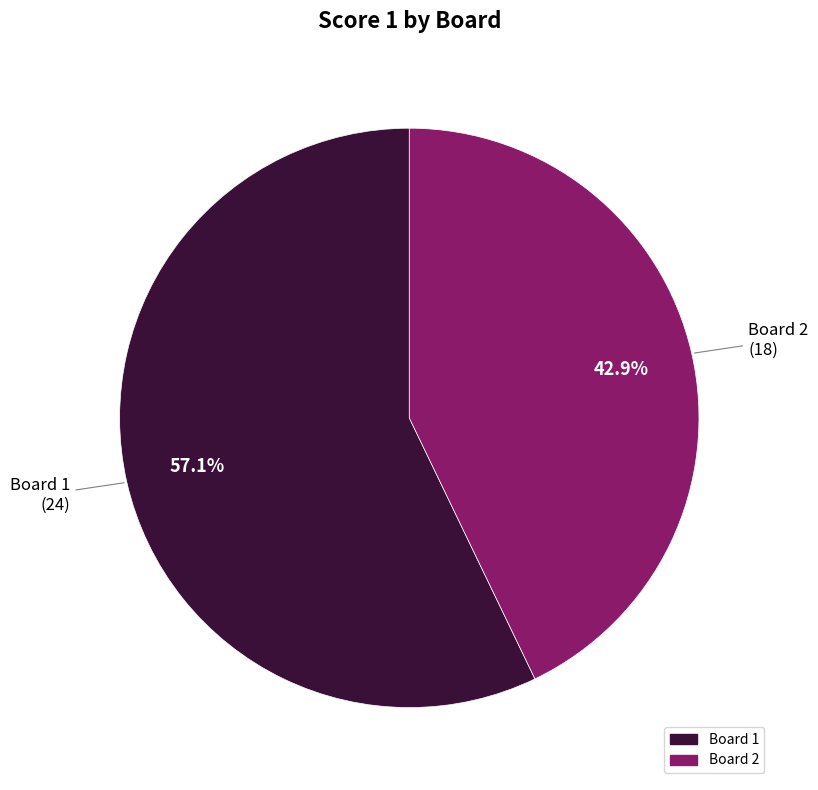

To the nearest percent, what portion does Board 2 represent?

43%